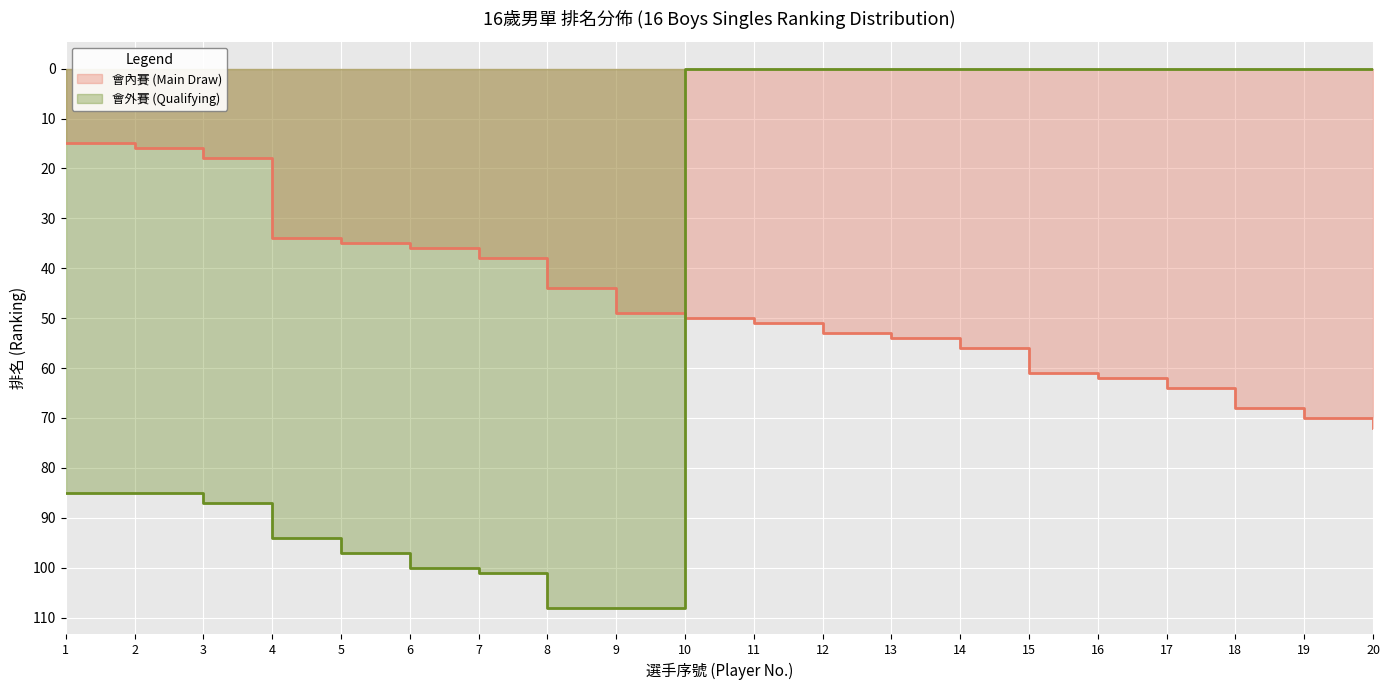

The 會內賽 (Main Draw) series shows 50 at 10. True or false?

True